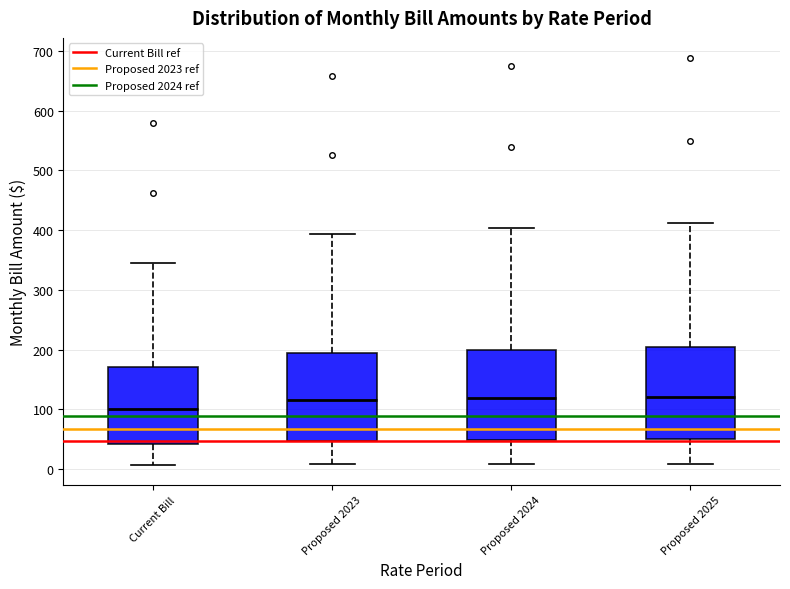

Reading left to right, transcribe this box plot: for each box, give where its median line is, the range the box spans, and where its two whiskers end, as read against the y-axis. The values are not printed on the chart, so give them approximately, as read against the axis.

Current Bill: median 100, box 40 to 170, whiskers 10 to 350
Proposed 2023: median 120, box 50 to 190, whiskers 10 to 390
Proposed 2024: median 120, box 50 to 200, whiskers 10 to 400
Proposed 2025: median 120, box 50 to 200, whiskers 10 to 410